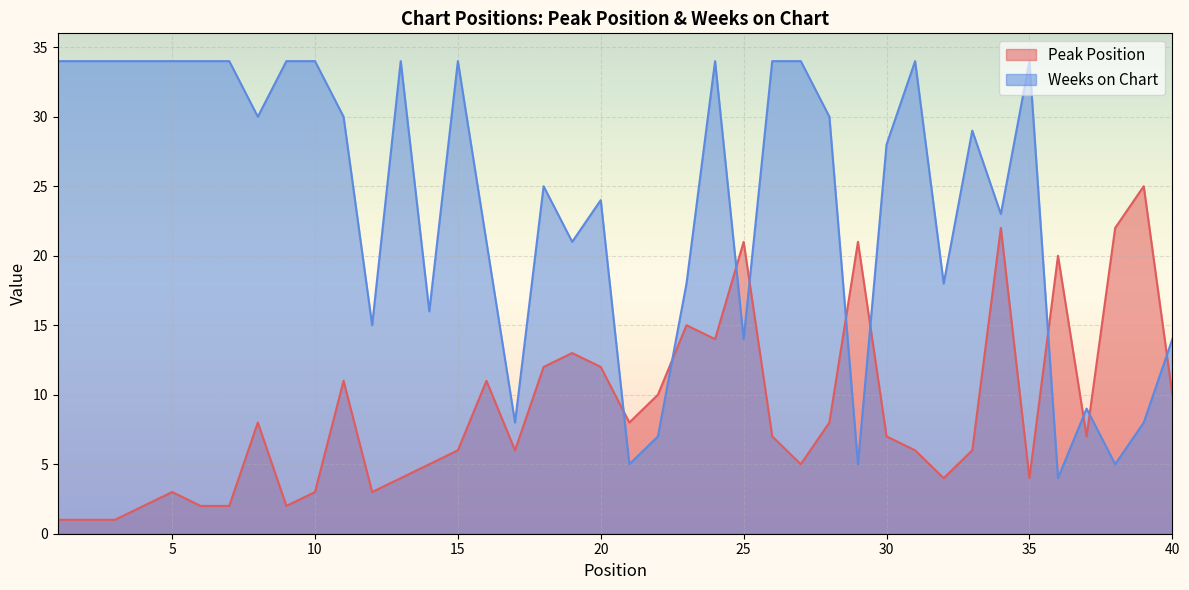

Reading left to right, transcribe all the data shown in this chart.

Peak Position: 1=1	2=1	3=1	4=2	5=3	6=2	7=2	8=8	9=2	10=3	11=11	12=3	13=4	14=5	15=6	16=11	17=6	18=12	19=13	20=12	21=8	22=10	23=15	24=14	25=21	26=7	27=5	28=8	29=21	30=7	31=6	32=4	33=6	34=22	35=4	36=20	37=7	38=22	39=25	40=10
Weeks on Chart: 1=34	2=34	3=34	4=34	5=34	6=34	7=34	8=30	9=34	10=34	11=30	12=15	13=34	14=16	15=34	16=21	17=8	18=25	19=21	20=24	21=5	22=7	23=18	24=34	25=14	26=34	27=34	28=30	29=5	30=28	31=34	32=18	33=29	34=23	35=34	36=4	37=9	38=5	39=8	40=14